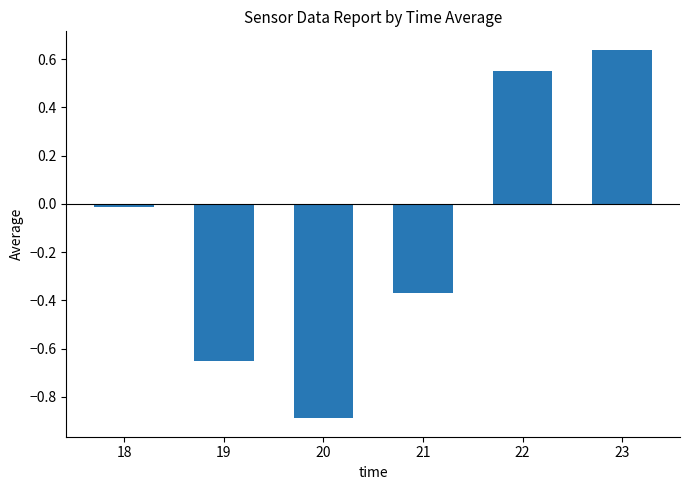

Which has a higher value, 19 or 21?

21